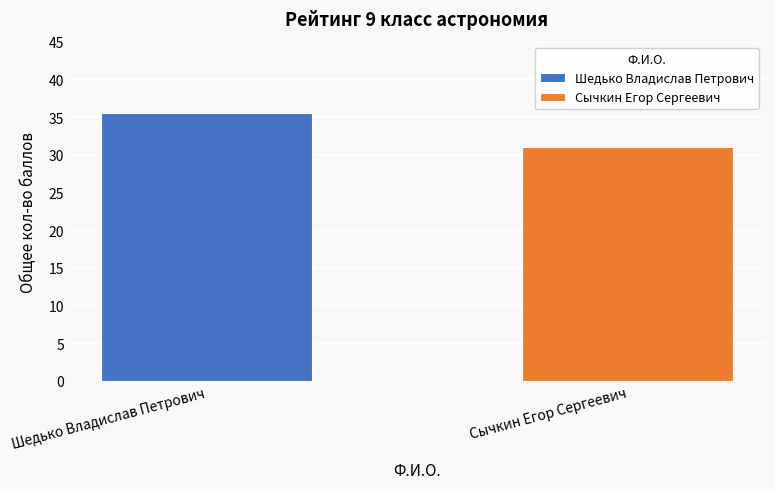

Which series has the largest range (max minus min)?

Шедько Владислав Петрович